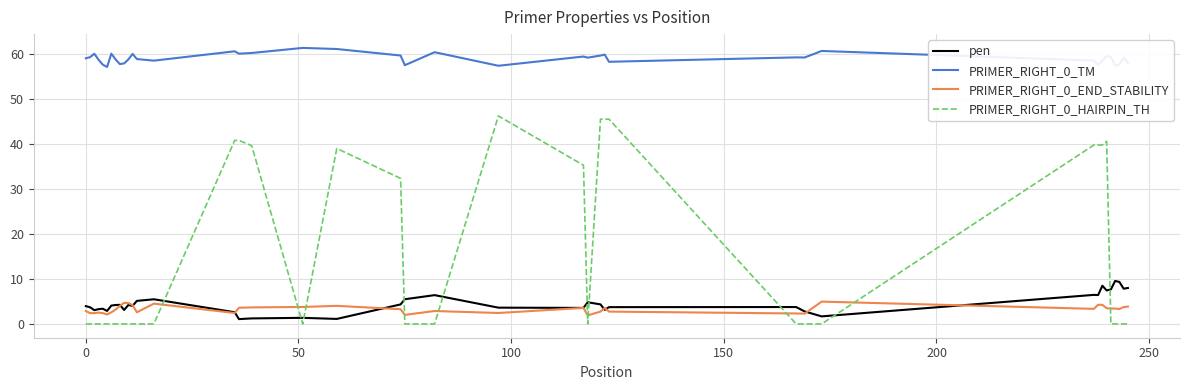

Which series has the largest total across all categories?

PRIMER_RIGHT_0_TM